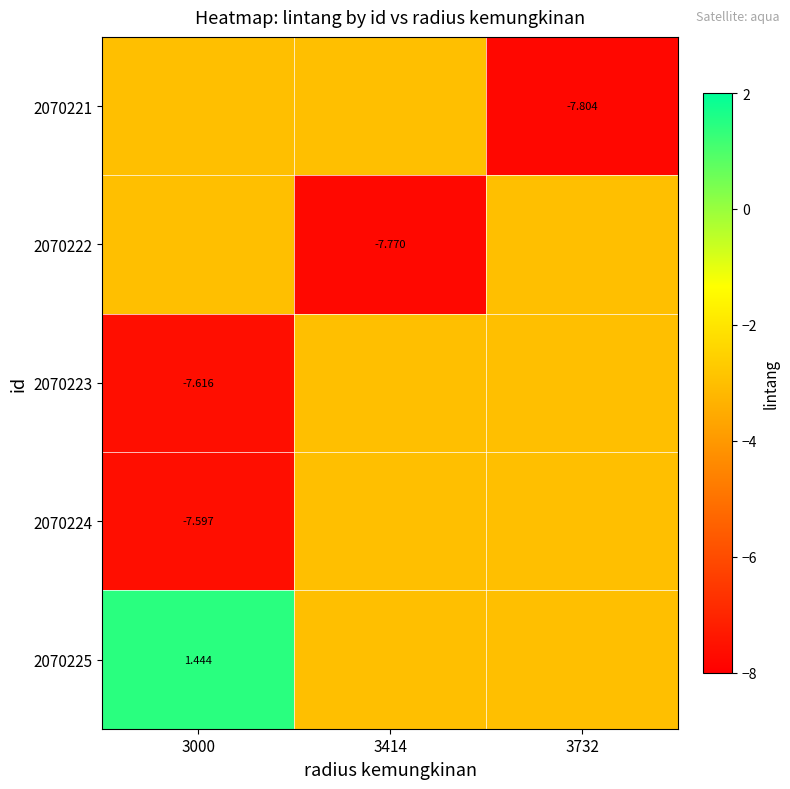

Which series has the widest spread of values?

2070221